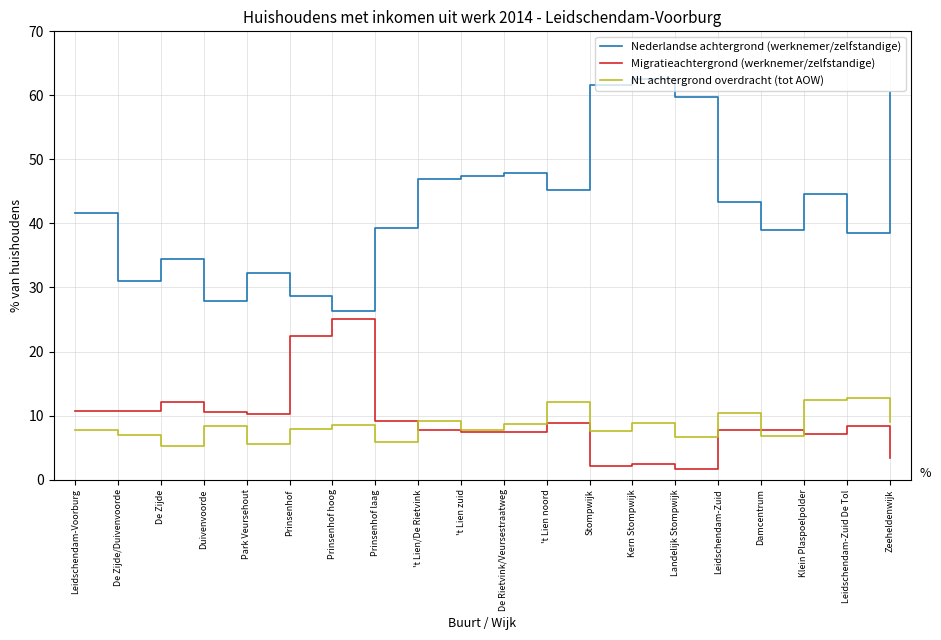

True or false: Nederlandse achtergrond (werknemer/zelfstandige) and NL achtergrond overdracht (tot AOW) intersect in this chart.

False